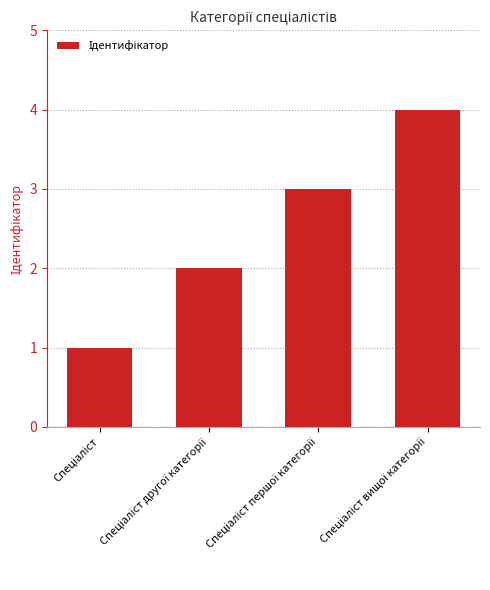

What is the sum of all values?

10